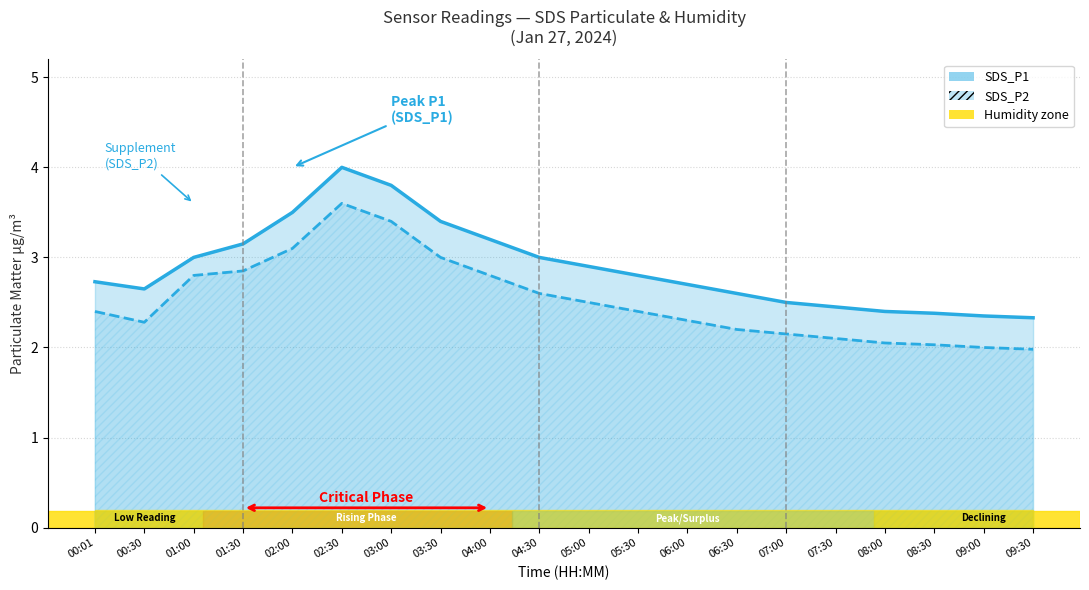

What is the difference between the highest and lowest values at 01:30?

0.3